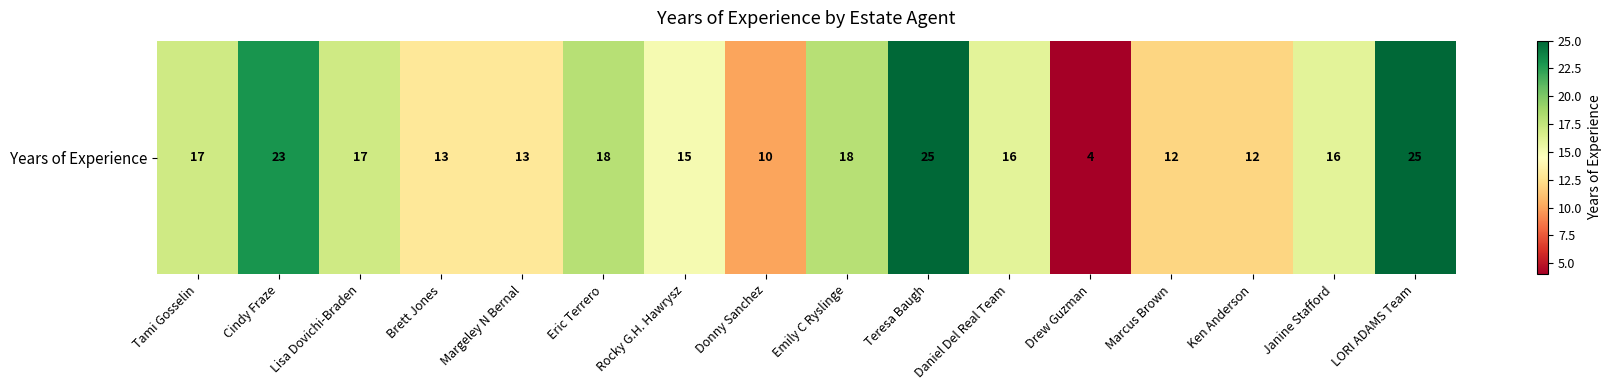

What is the average value?

16